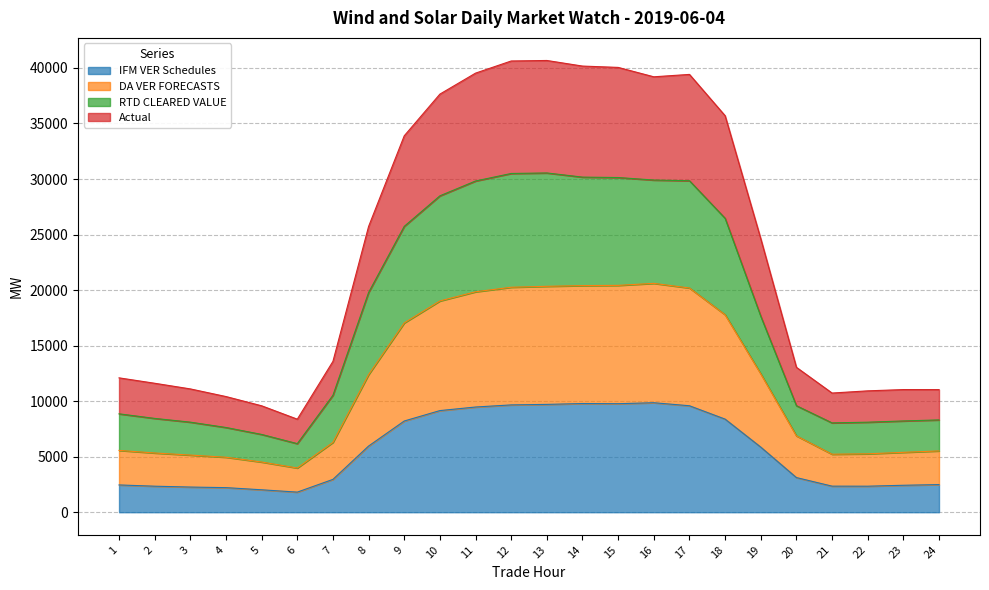

What are all the series names shown in the legend?

IFM VER Schedules, DA VER FORECASTS, RTD CLEARED VALUE, Actual